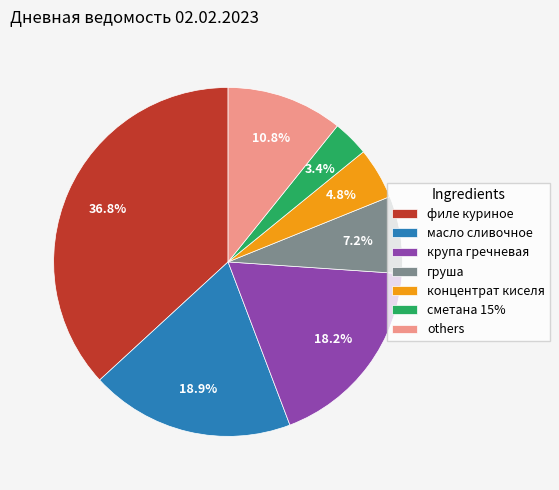

Which category has the biggest portion of the pie?

филе куриное